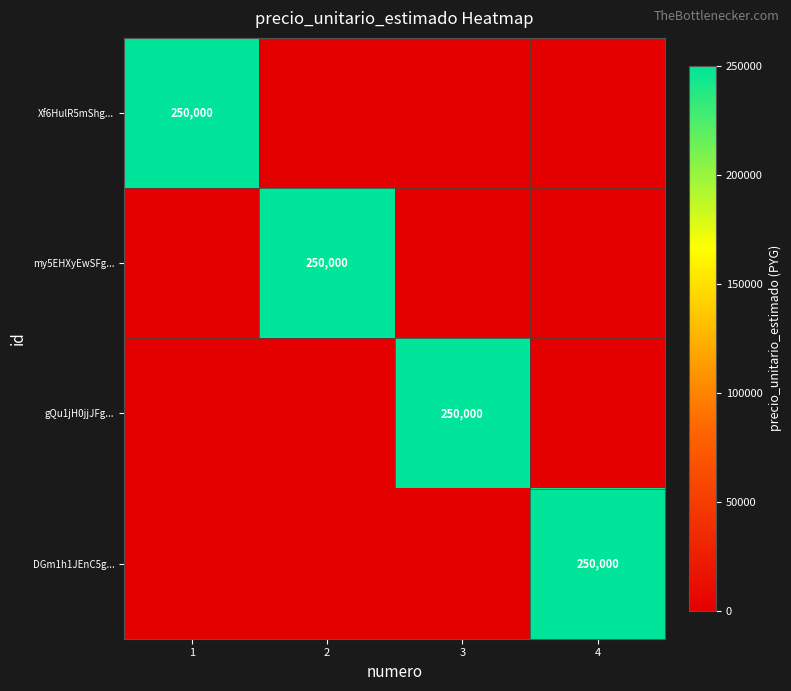

Is it true that DGm1h1JEnC5g... equals 369975 at 4?

False